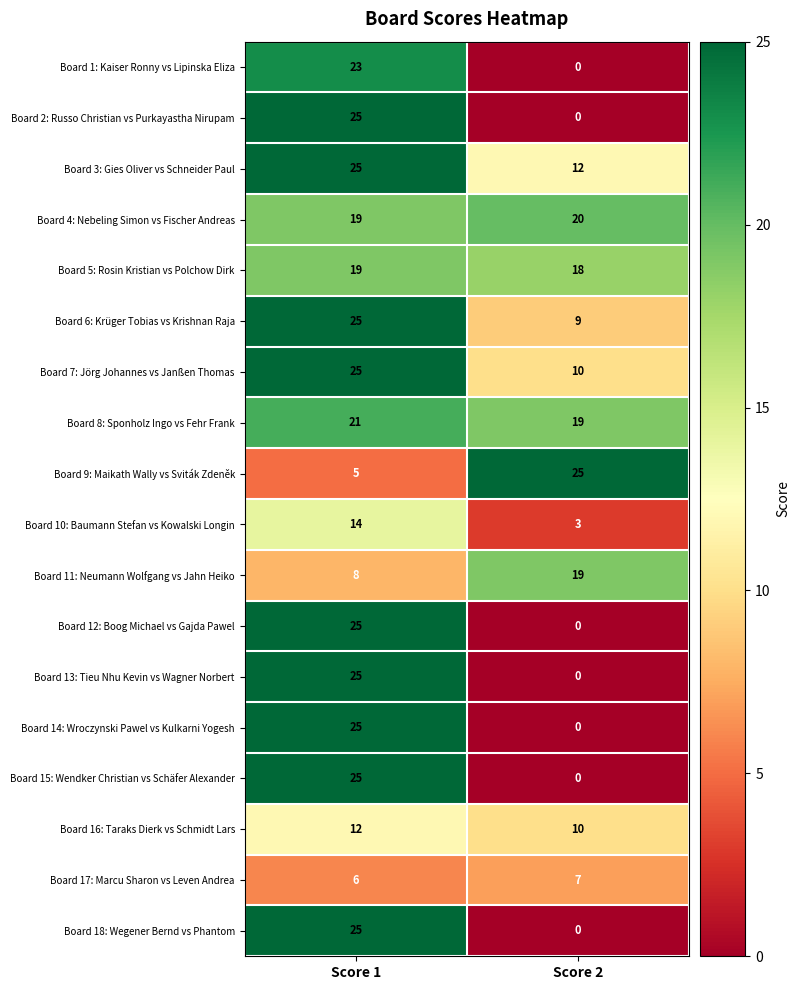

The Board 9: Maikath Wally vs Sviták Zdeněk series shows 9 at Score 2. True or false?

False